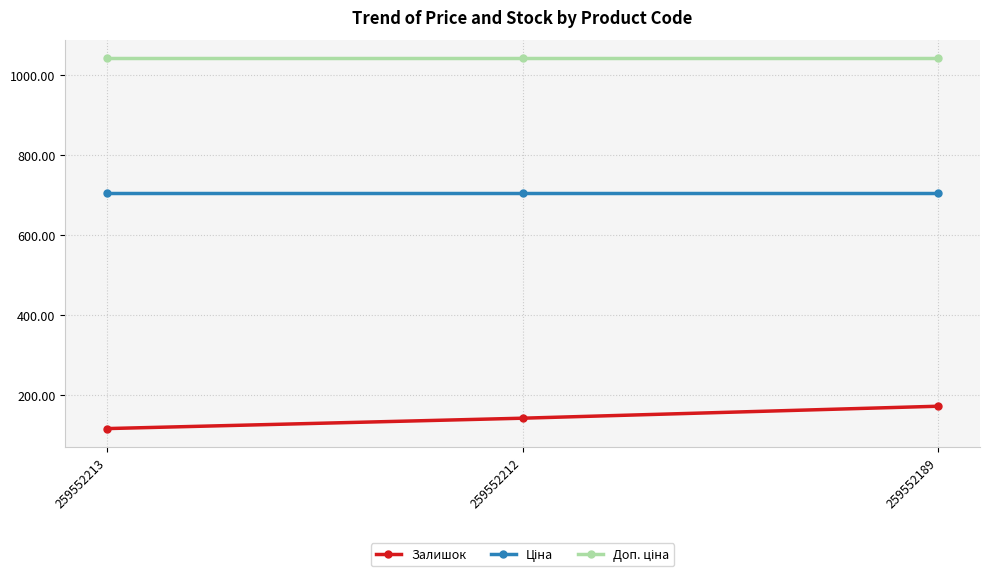

Which category has the lowest value across all series?

259552213